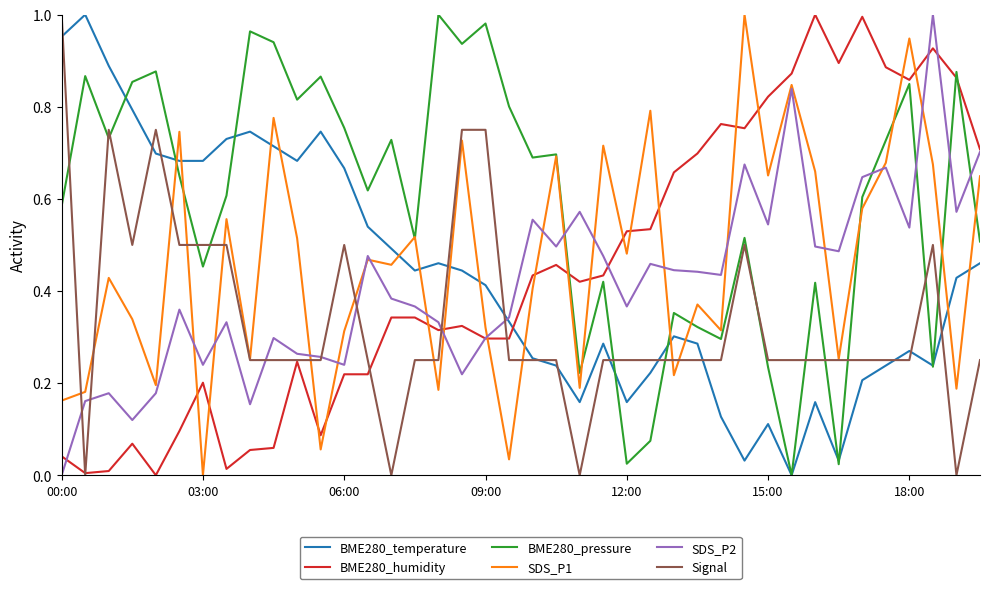

Which series has the largest total across all categories?

BME280_pressure